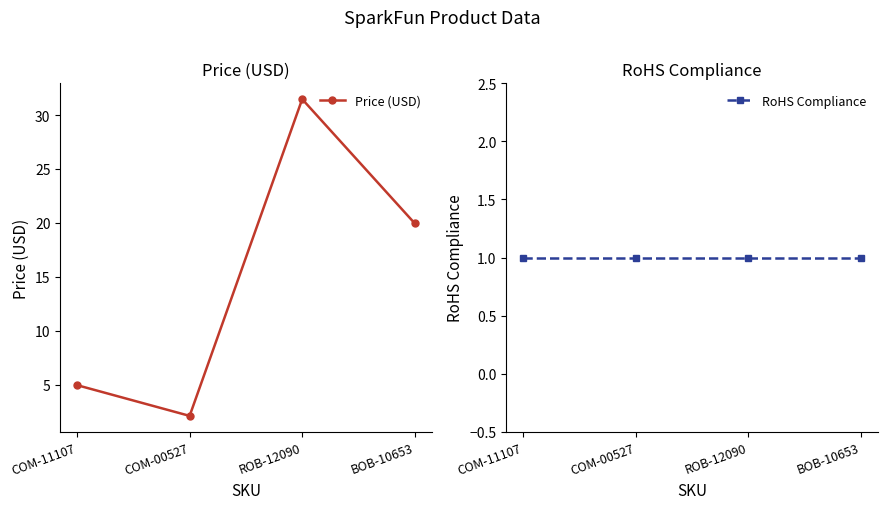

What is the difference between the Price (USD) values at ROB-12090 and BOB-10653?

11.5